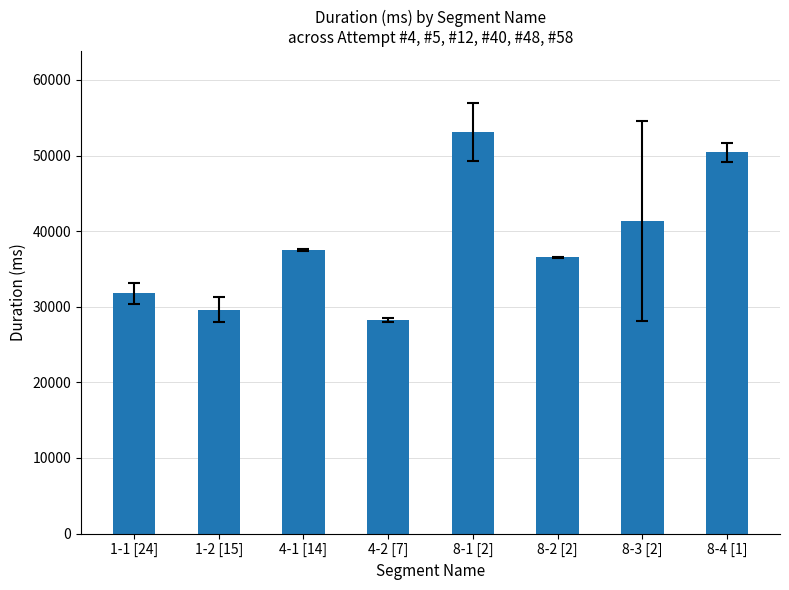

What is the label of the 2nd bar from the left?

1-2 [15]